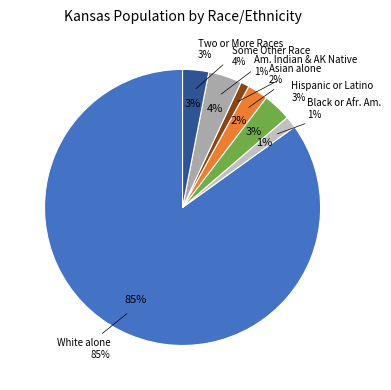

Rank the categories by value from highest to lowest.

White alone, Some Other Race alone, Hispanic or Latino, Two or More Races, Asian alone, American Indian and Alaska Native, Black or African American alone